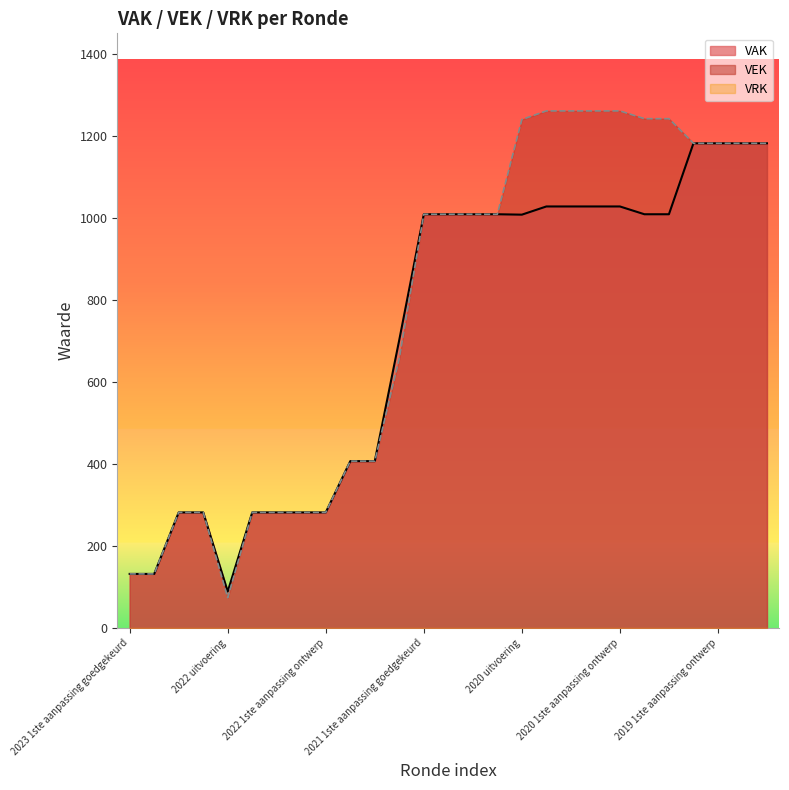

What is the difference between the maximum and minimum values in the VAK series?

1093